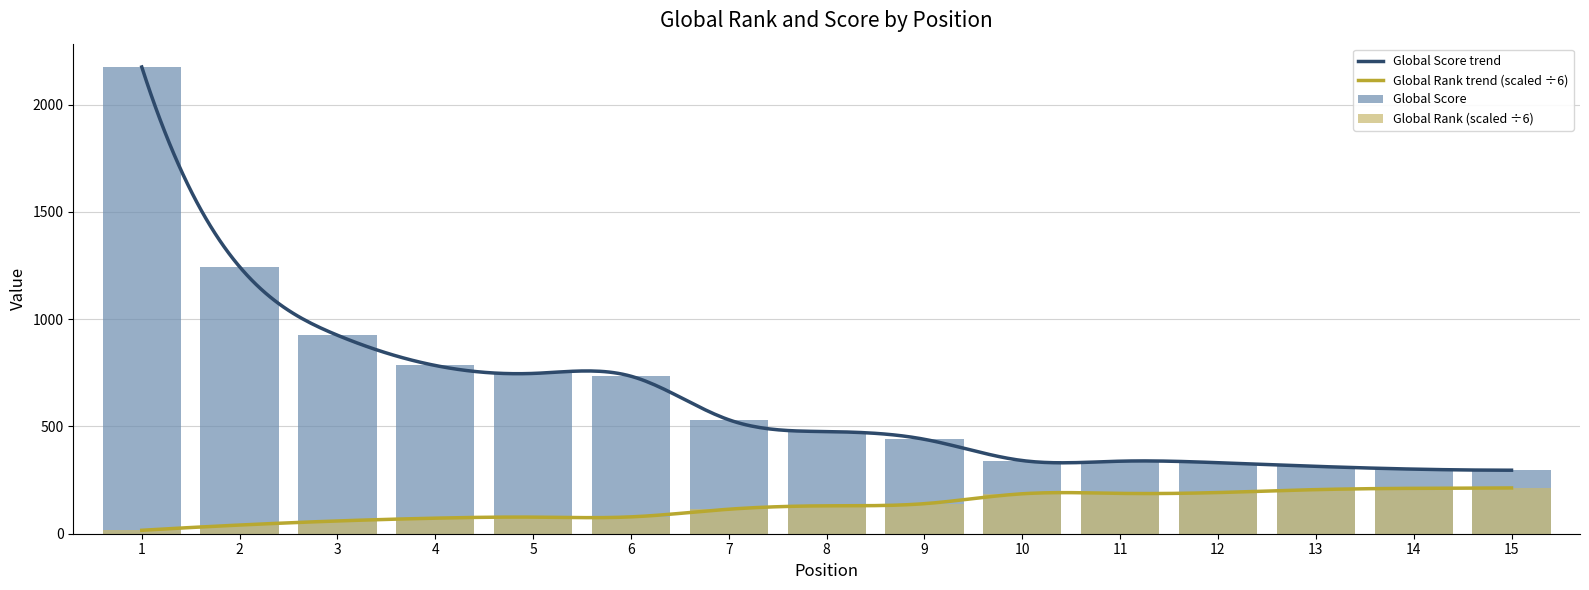

True or false: Global Rank has a value of 35.8 at 7.

False